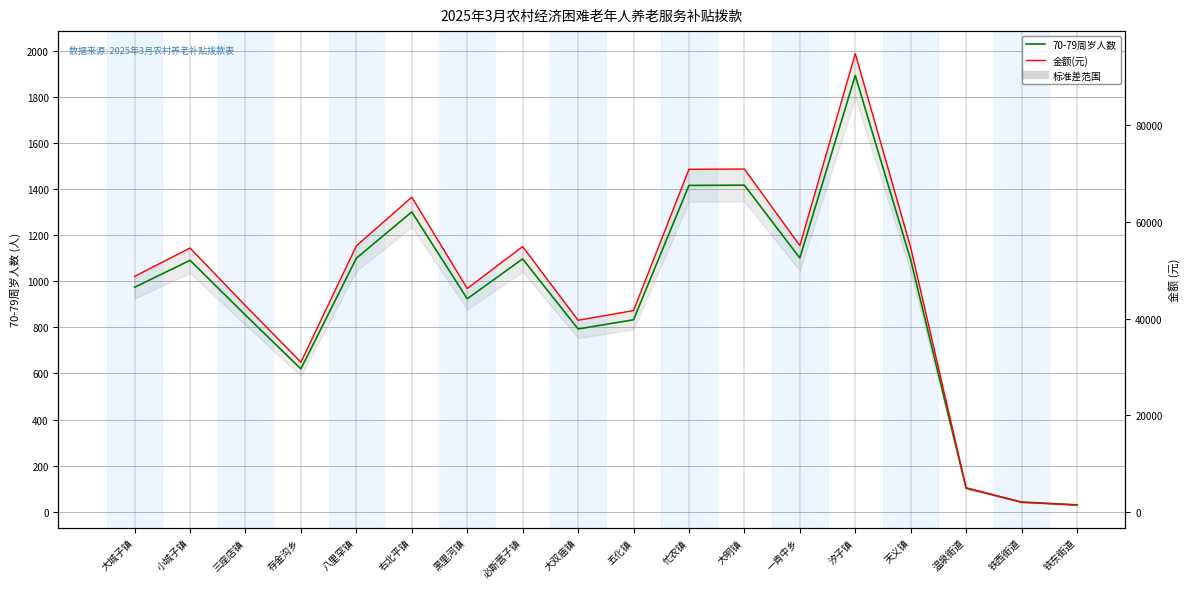

True or false: 金额(元) has more than 0 interior local peaks.

True